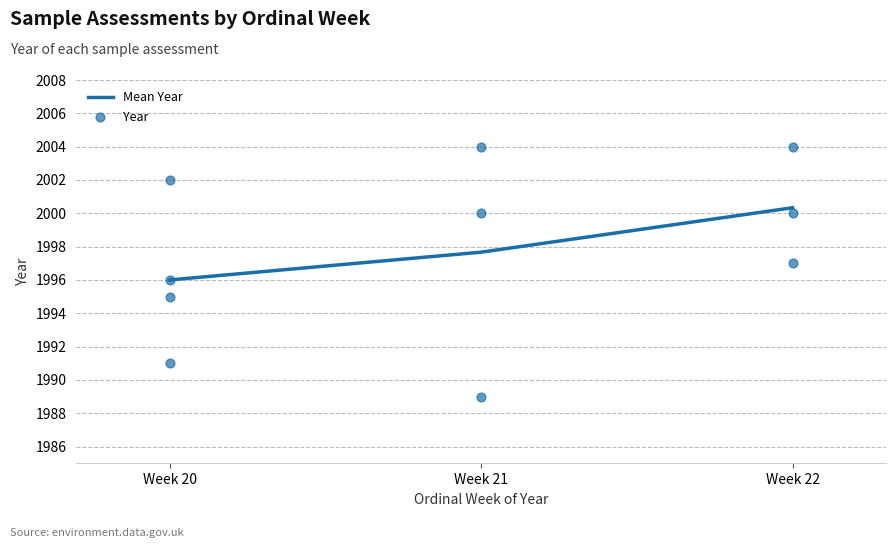

What is the lowest value of the Mean Year series?

1996.0